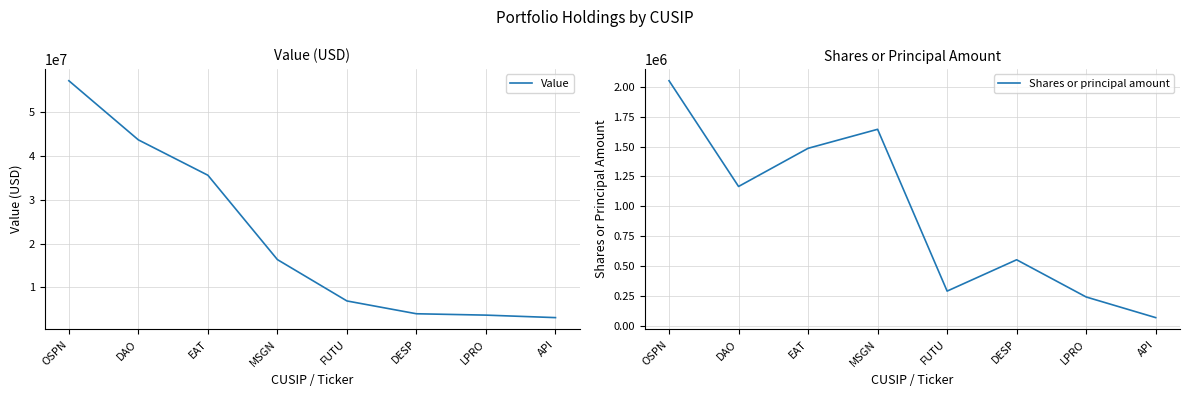

What is the minimum value shown in the chart?

70000